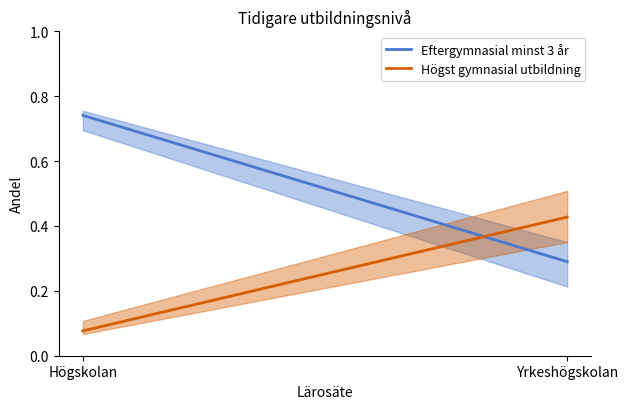

What is the smallest value displayed?

0.1